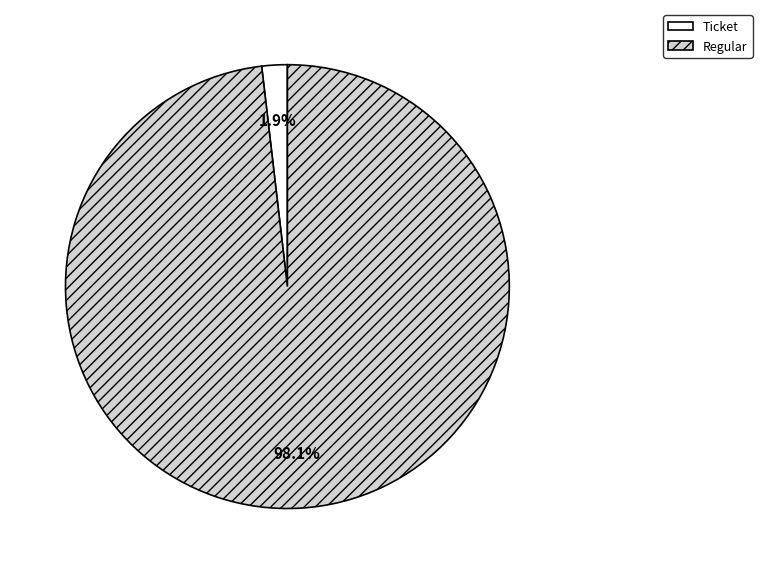

Is there any slice that represents more than half of the pie?

Yes